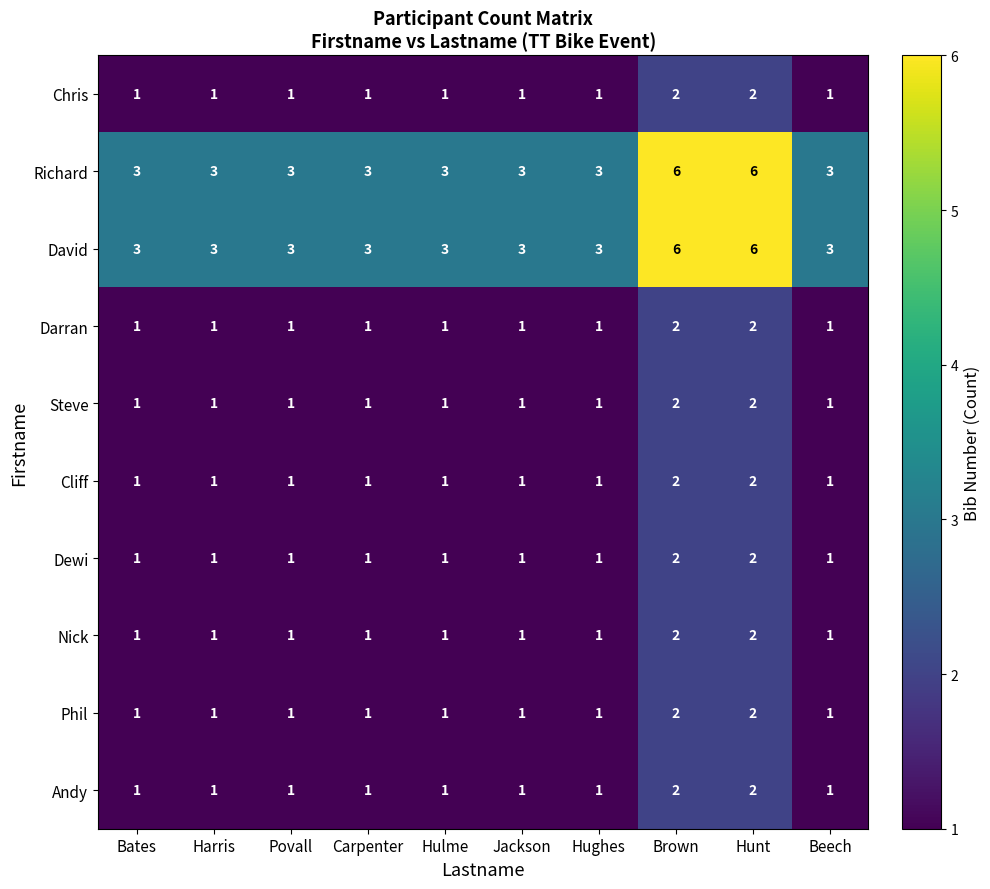

What is the spread (max minus min) of values at Brown?

4